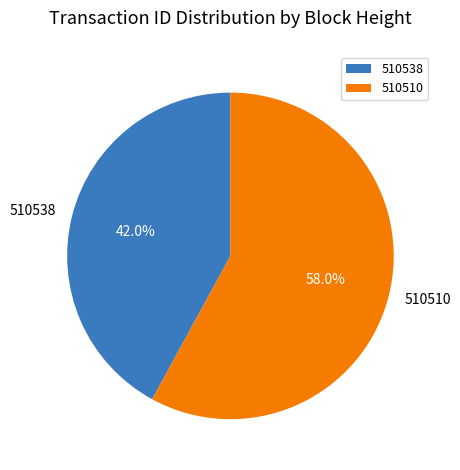

True or false: 510510 accounts for 53% of the total.

False